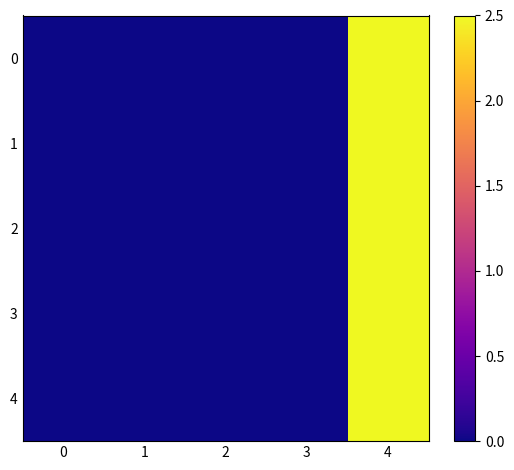

Between 1 and 3, which is larger?

1